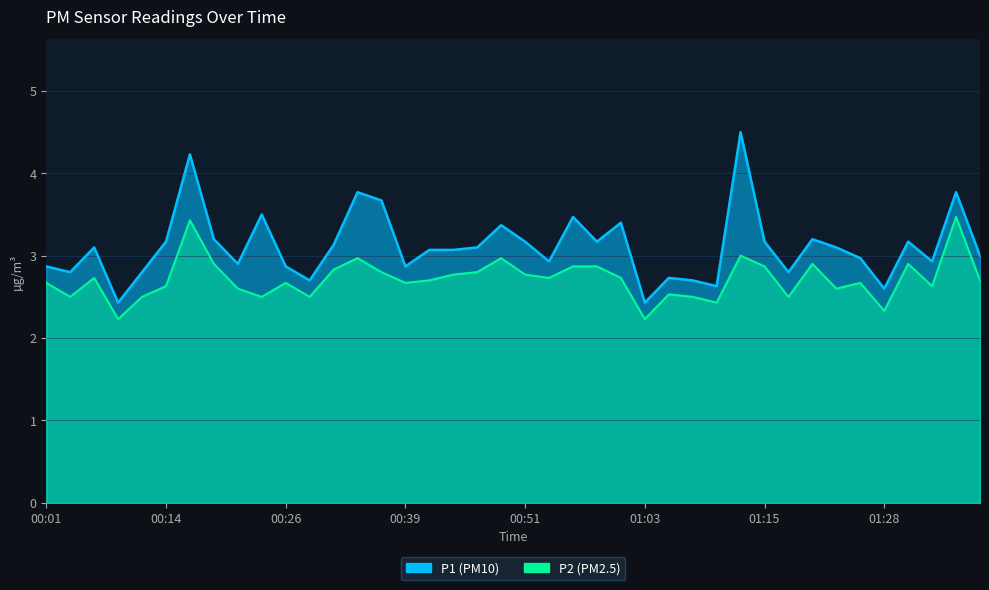

How many lines are shown in the chart?

2